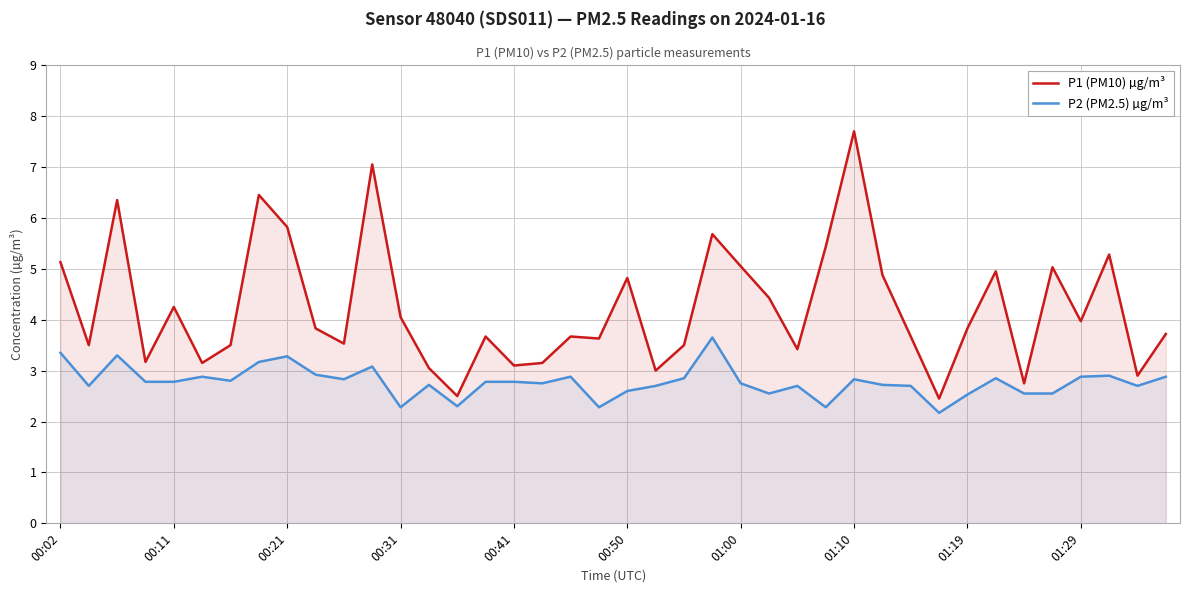

At 26, list the series in order from smallest to largest.

P2 (PM2.5) µg/m³, P1 (PM10) µg/m³